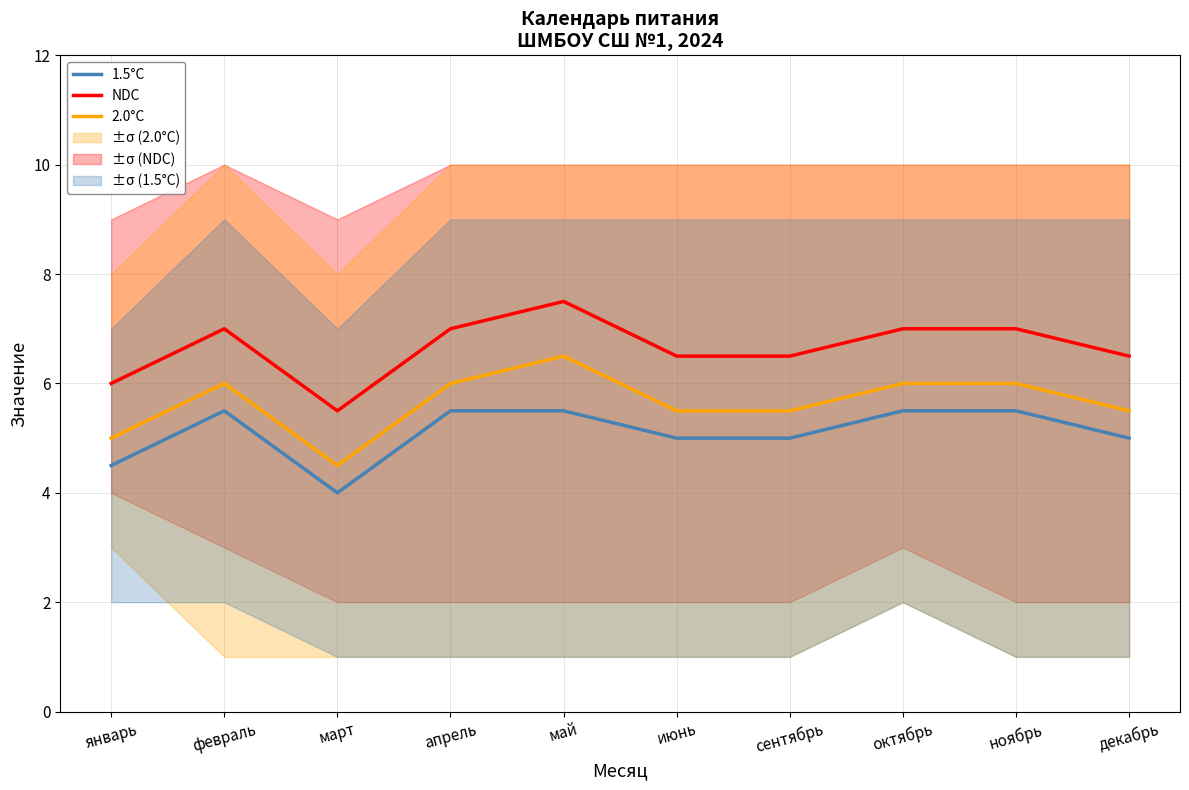

At февраль, list the series in order from largest to smallest.

NDC, 2.0°C, 1.5°C